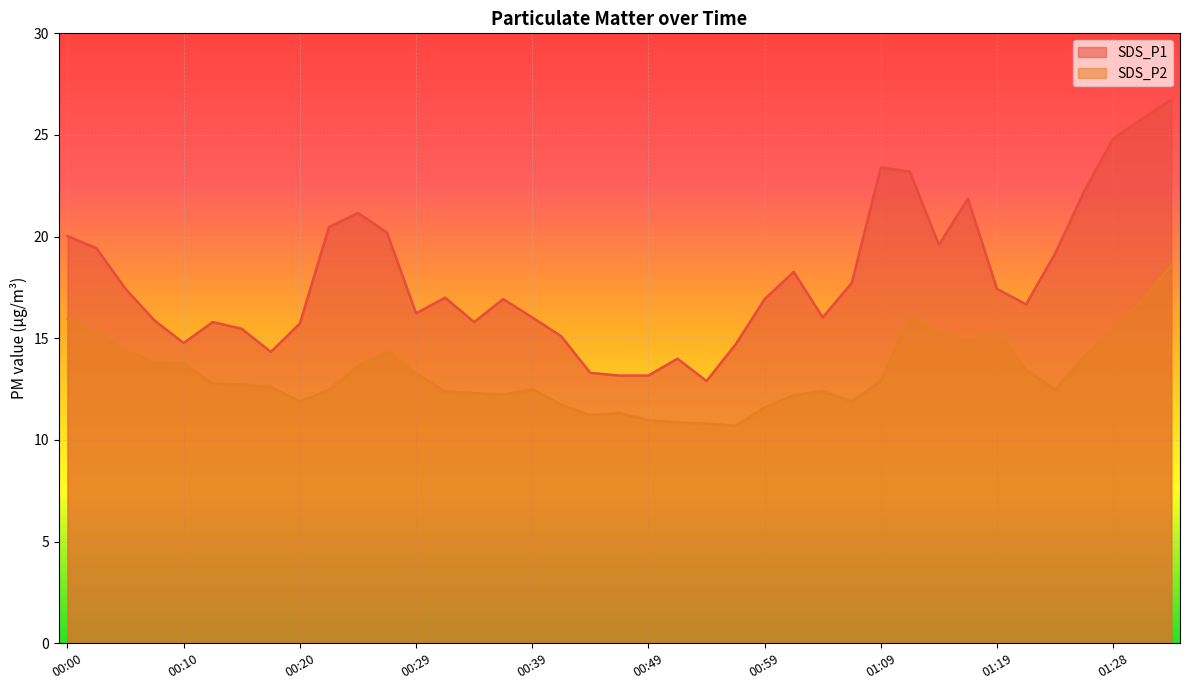

What is the difference between the second highest and second lowest values in the SDS_P1 series?

12.6